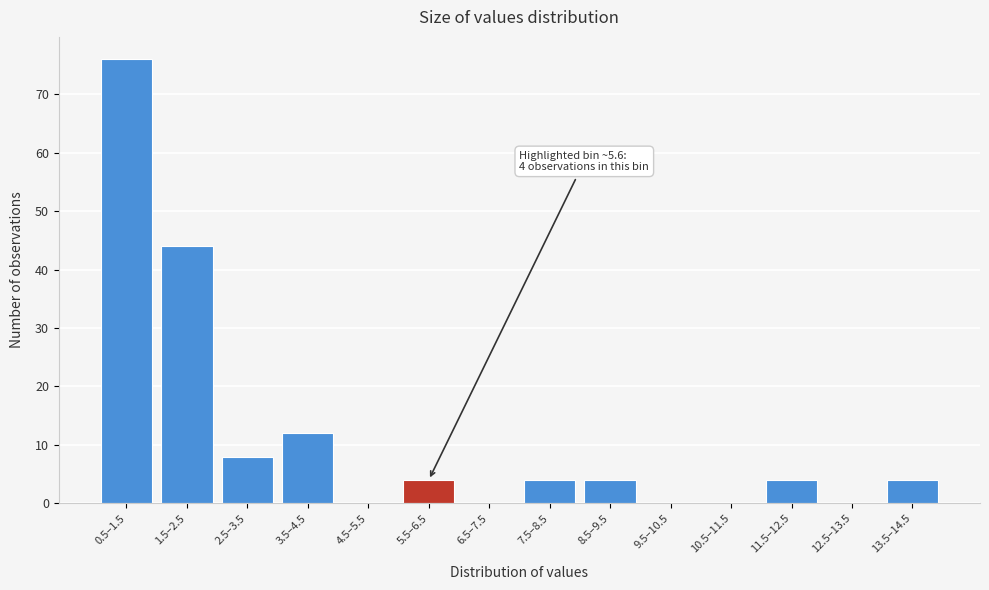

Reading right to left, what are all the values shown in this chart?

13.5–14.5=4	12.5–13.5=0	11.5–12.5=4	10.5–11.5=0	9.5–10.5=0	8.5–9.5=4	7.5–8.5=4	6.5–7.5=0	5.5–6.5=4	4.5–5.5=0	3.5–4.5=12	2.5–3.5=8	1.5–2.5=44	0.5–1.5=76